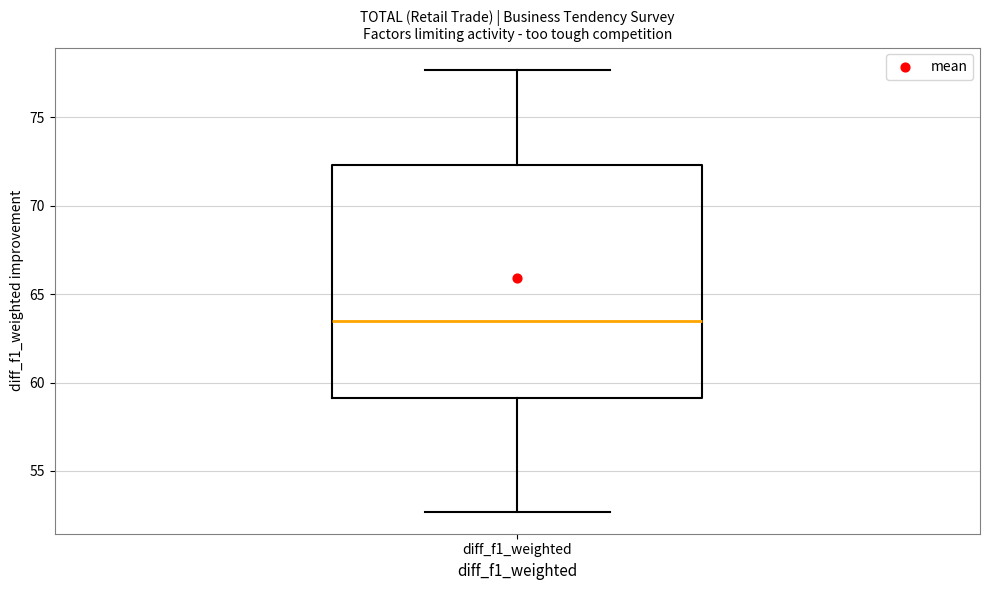

Read this box plot against the y-axis: the position of the median line, the range covered by the box, and the ends of both whiskers. The values are not printed on the chart, so give them approximately, as read against the axis.

median 63.5, box 59.0 to 72.5, whiskers 52.5 to 77.5